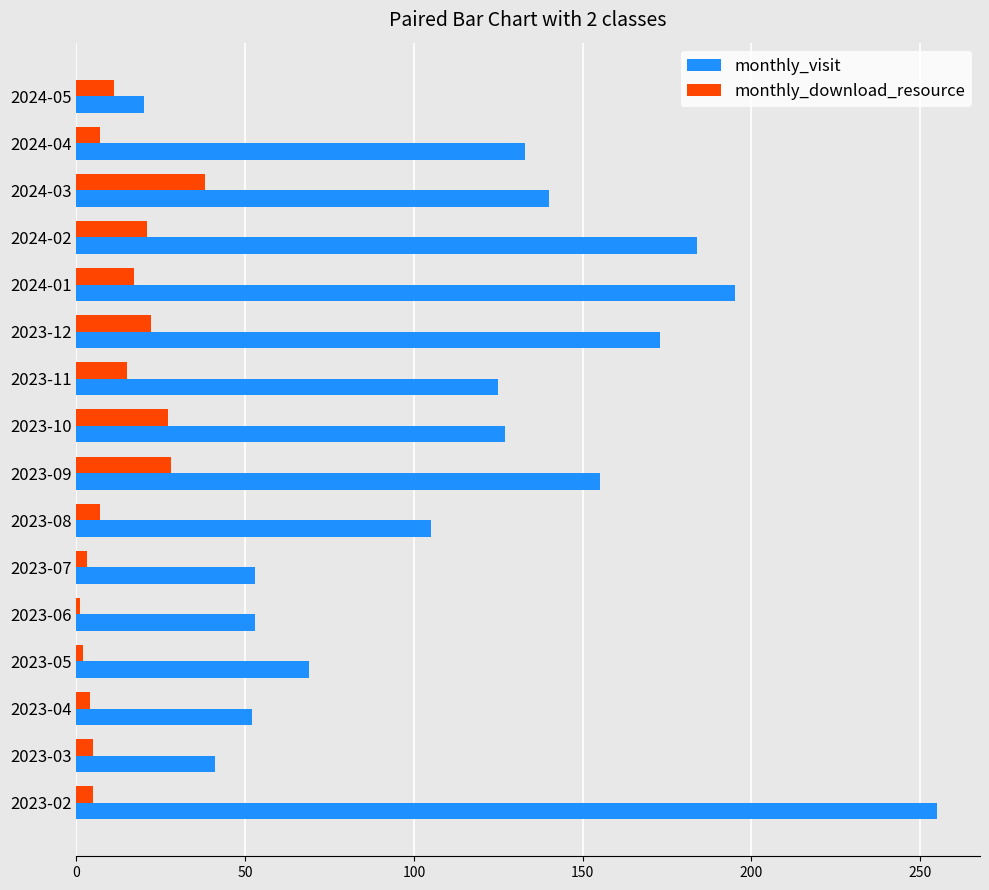

The value of monthly_download_resource at 2024-01 is 17. True or false?

True